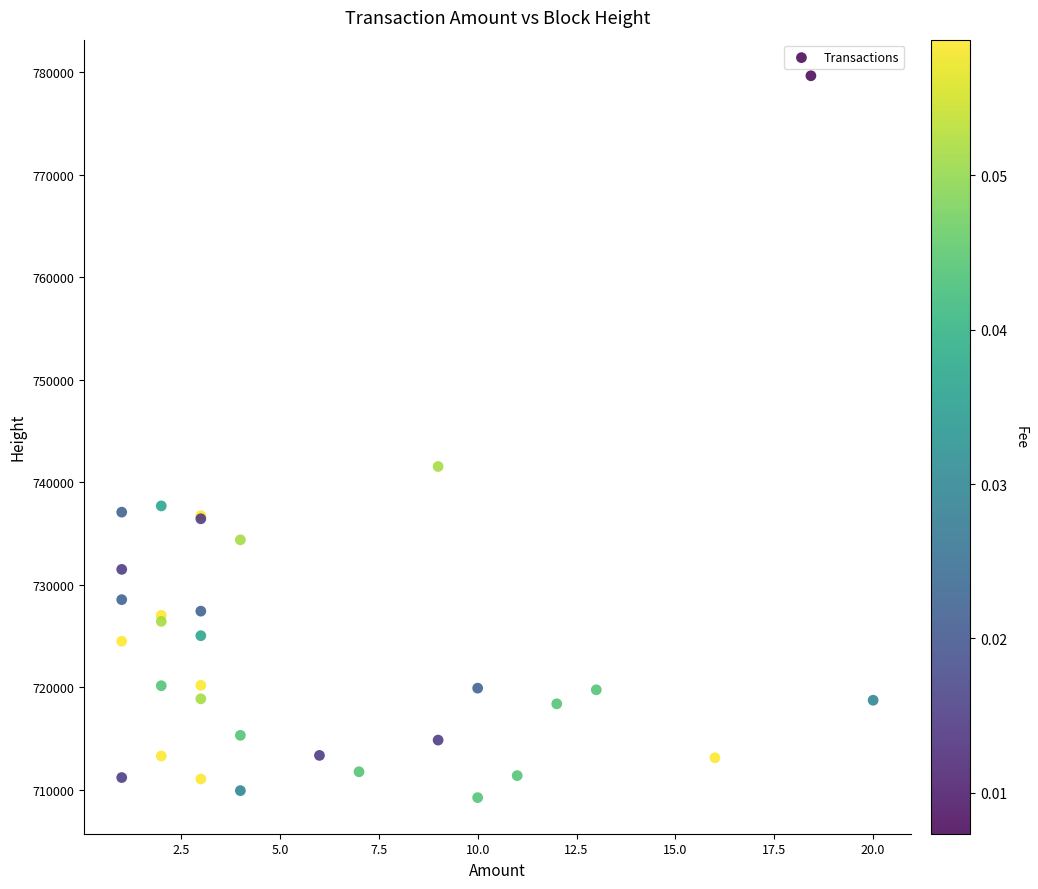

What Y value in the scatter plot is closest to 744455?

741549